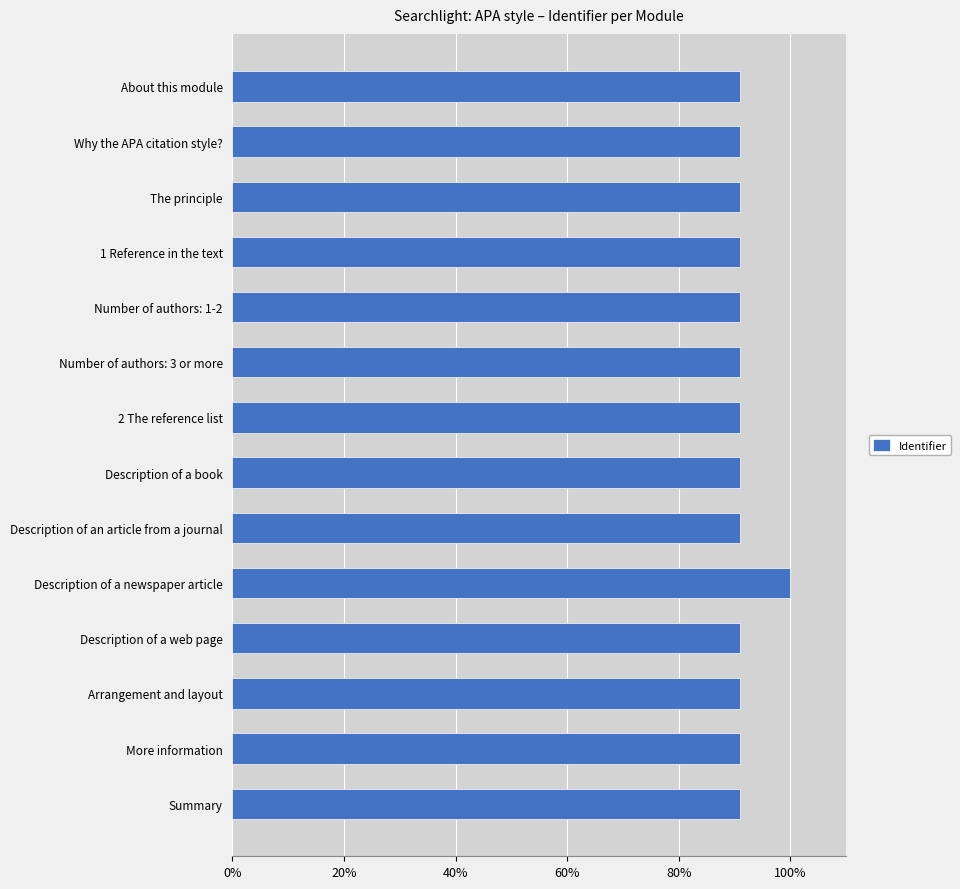

Reading top to bottom, what are all the values shown in this chart?

90.9	90.9	90.9	90.9	90.9	90.9	90.9	90.9	90.9	100.0	90.9	90.9	90.9	90.9